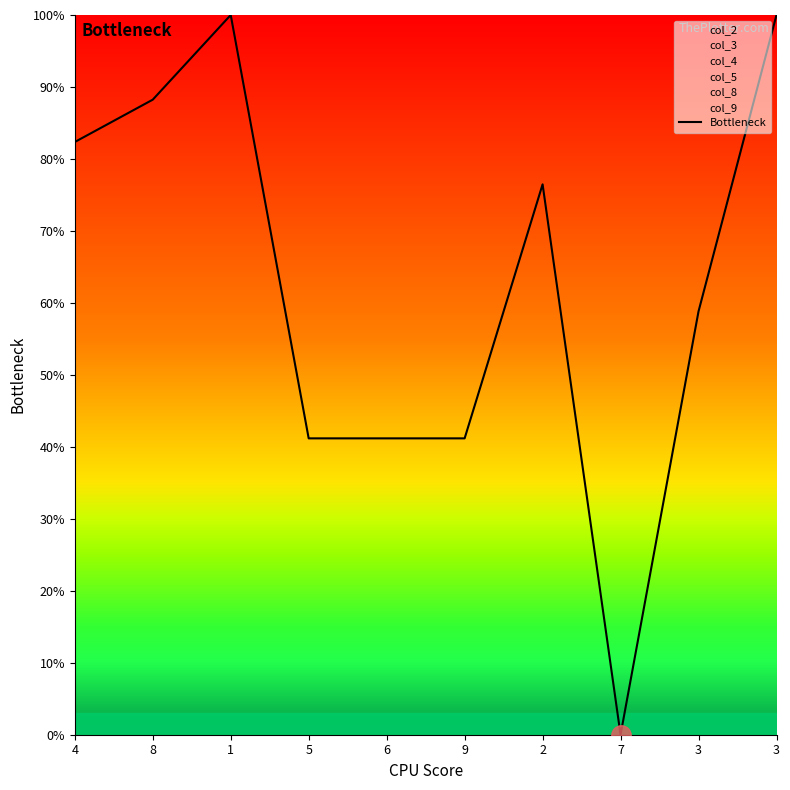

How many data points does each series have?

10